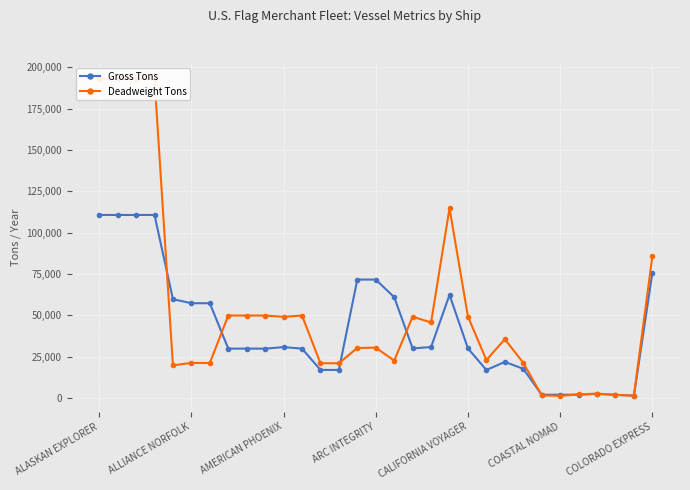

What is the sum of all Gross Tons values?

1300941